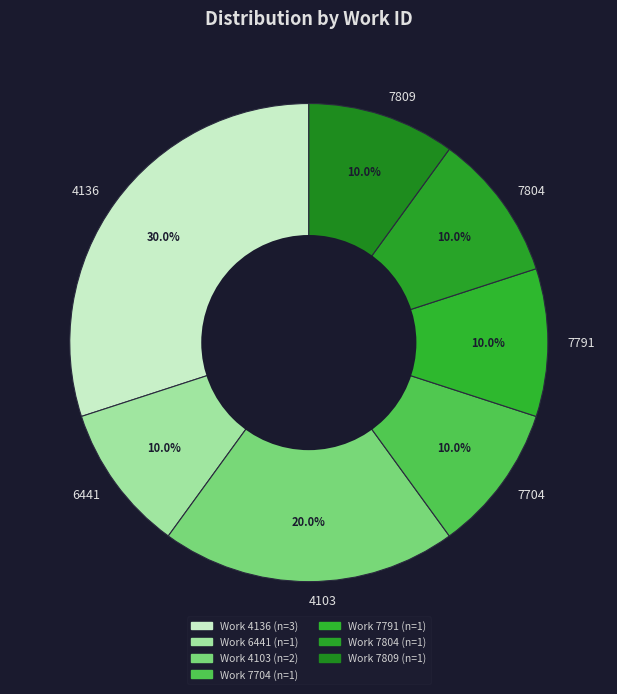

What percentage is NOT represented by 4103?

80.0%